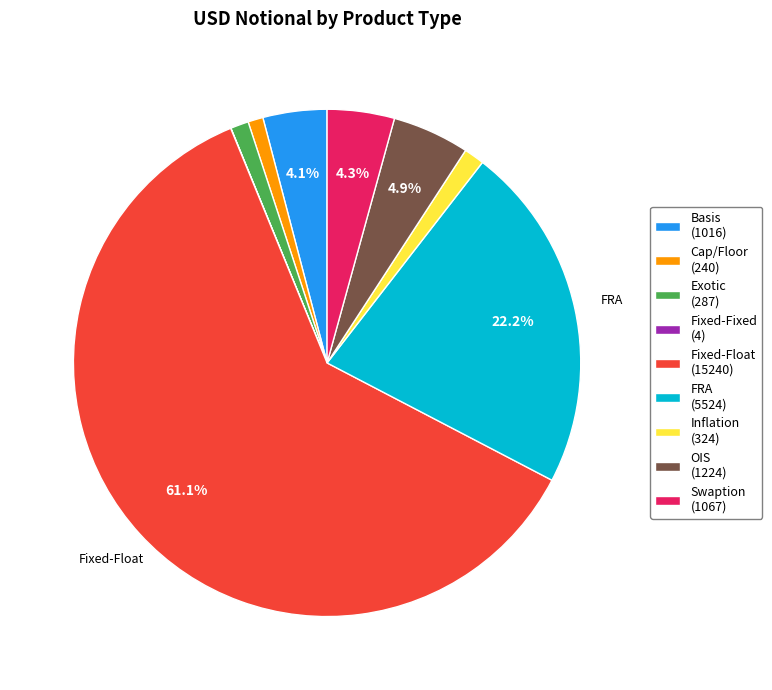

Is there any slice that represents more than half of the pie?

Yes